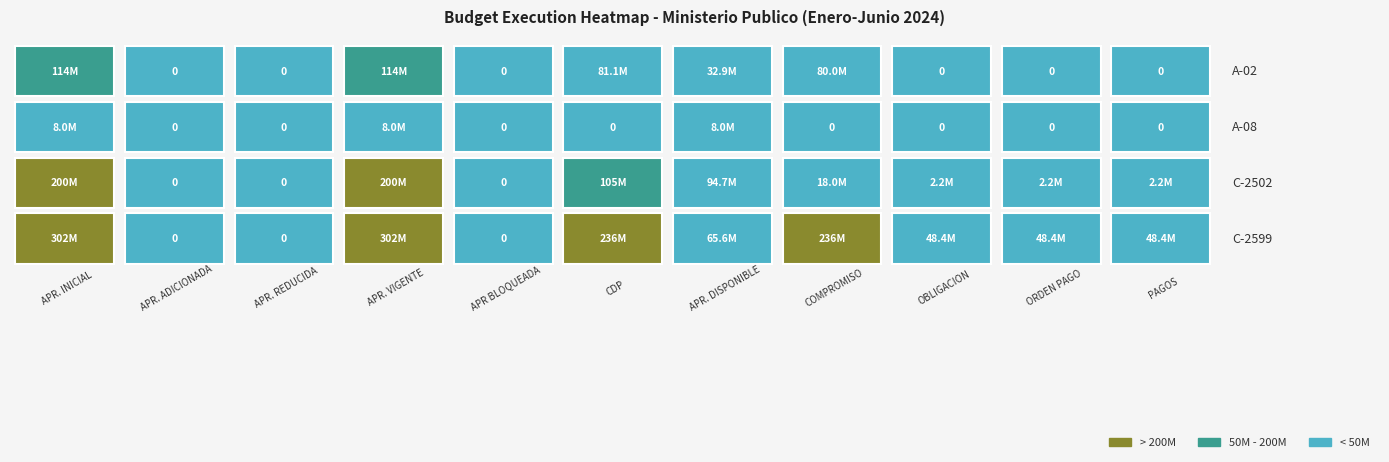

True or false: A-02 has a value of 110169126 at 5.

False